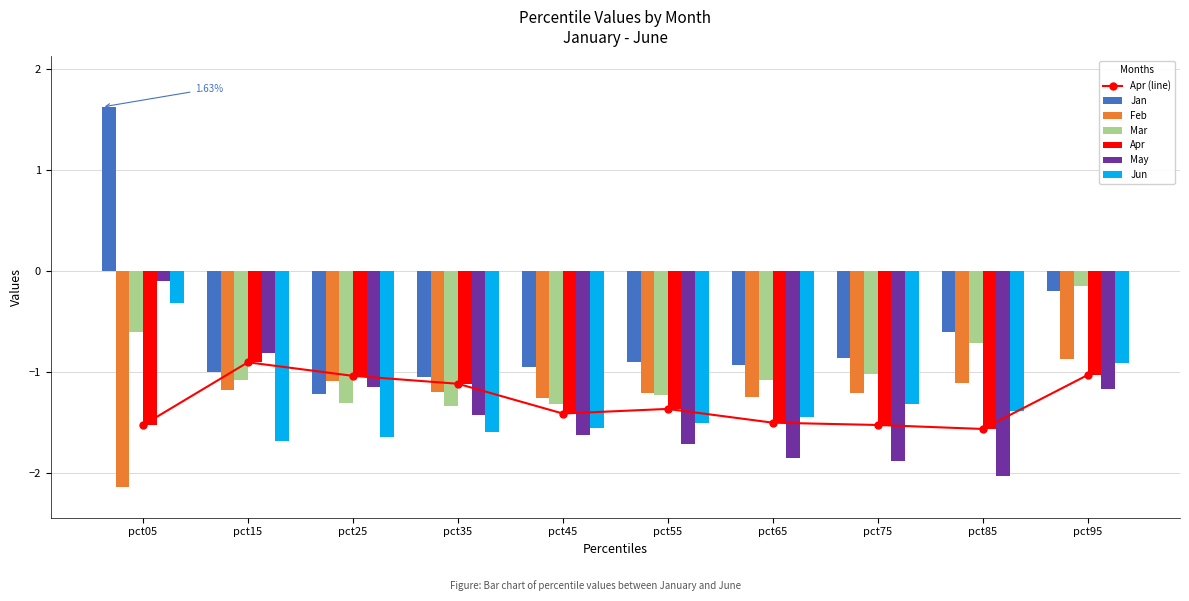

True or false: Apr has a value of -2.4 at pct45.

False